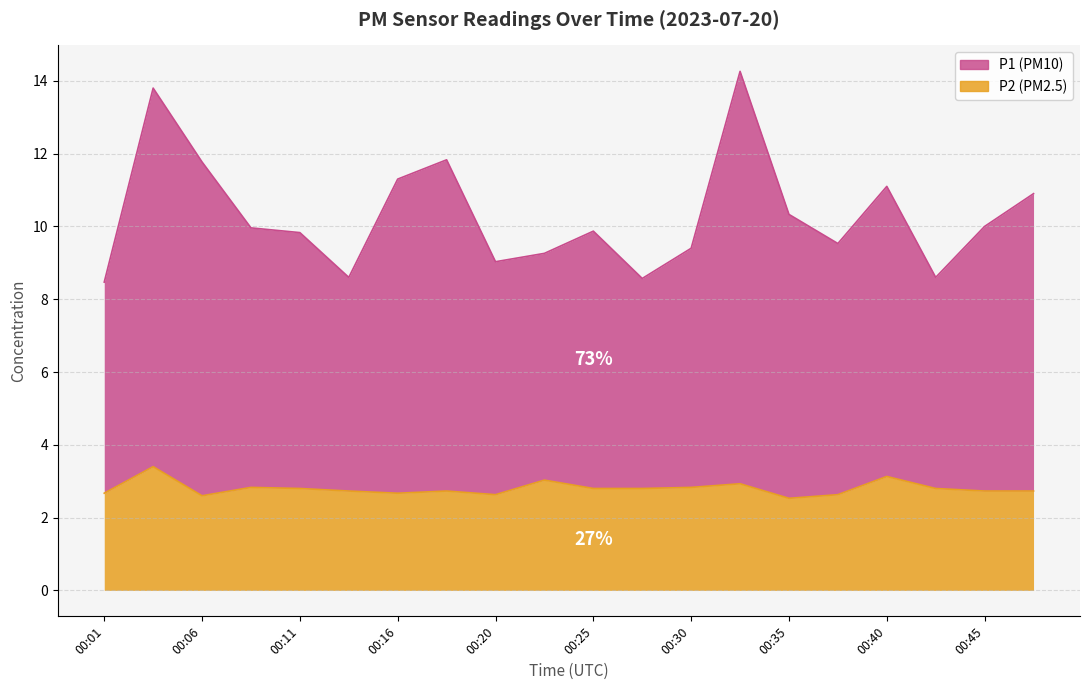

The P2 series shows 2.7 at 00:16. True or false?

True